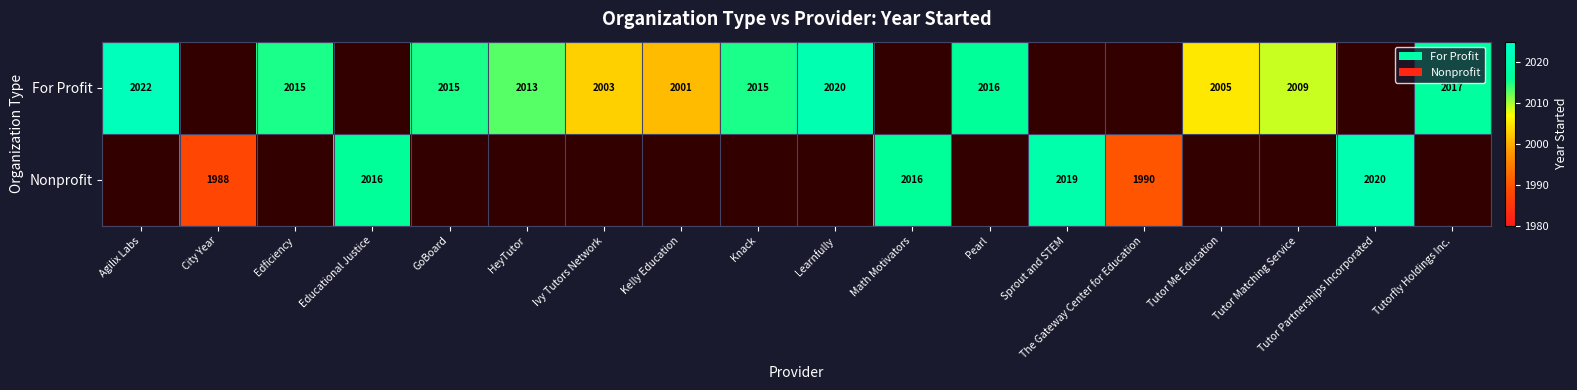

Is it true that Nonprofit equals 968 at Educational Justice?

False